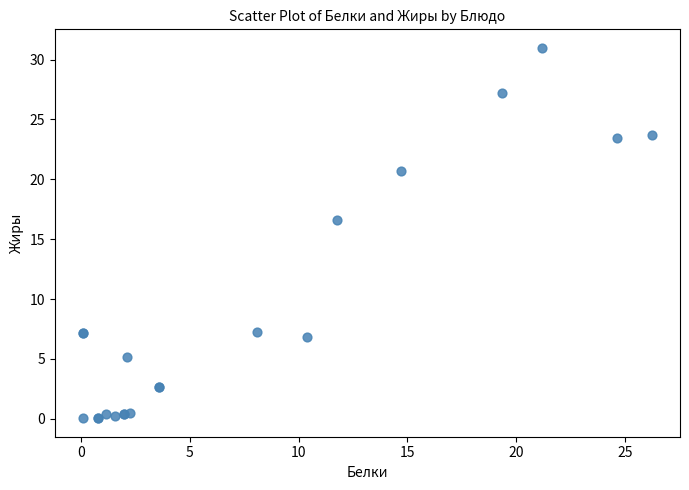

What Y value in the scatter plot is closest to 15?

16.6